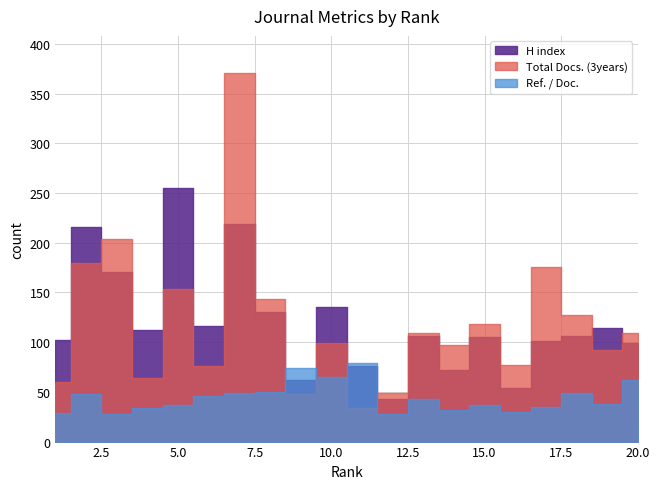

The H index series shows 76 at 6. True or false?

False